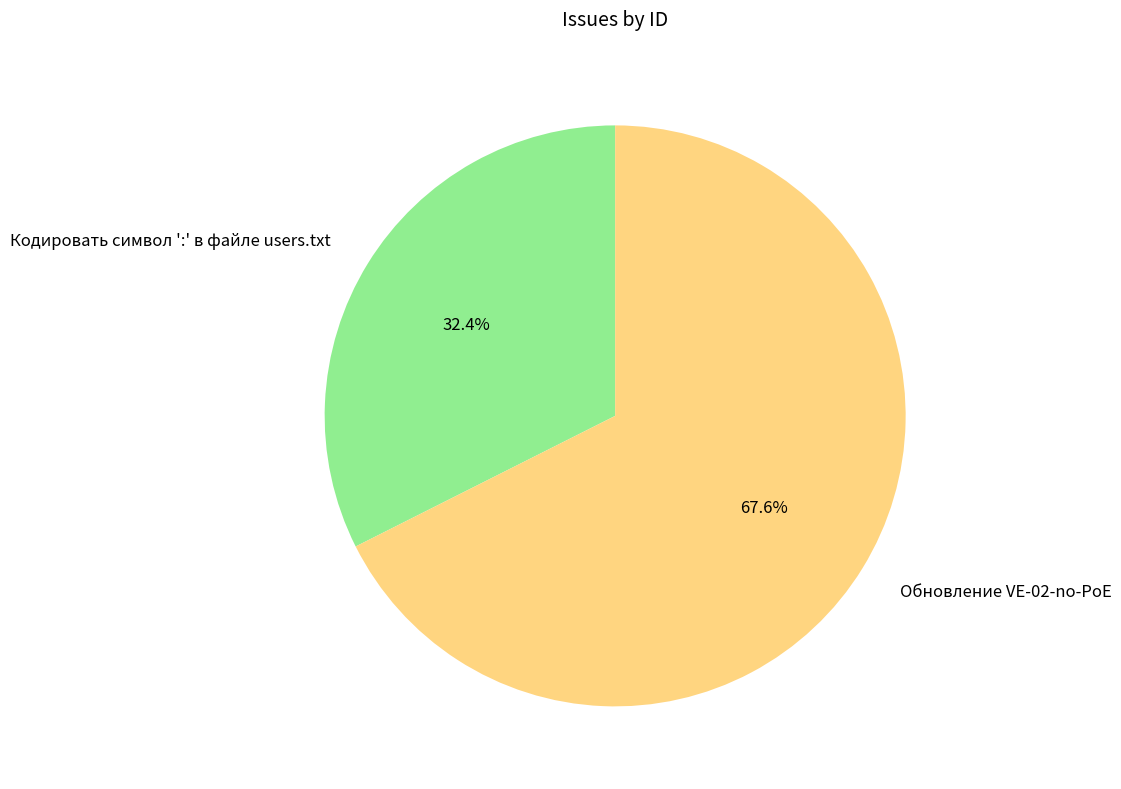

To the nearest percent, what portion does Кодировать символ ':' в файле users.txt represent?

32%